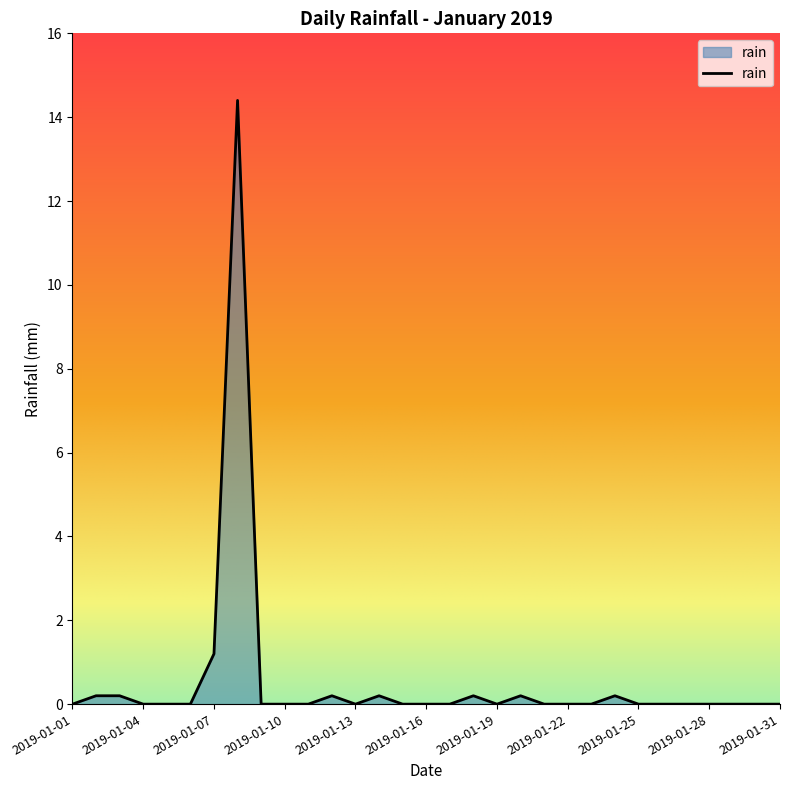

What is the greatest value displayed?

14.4